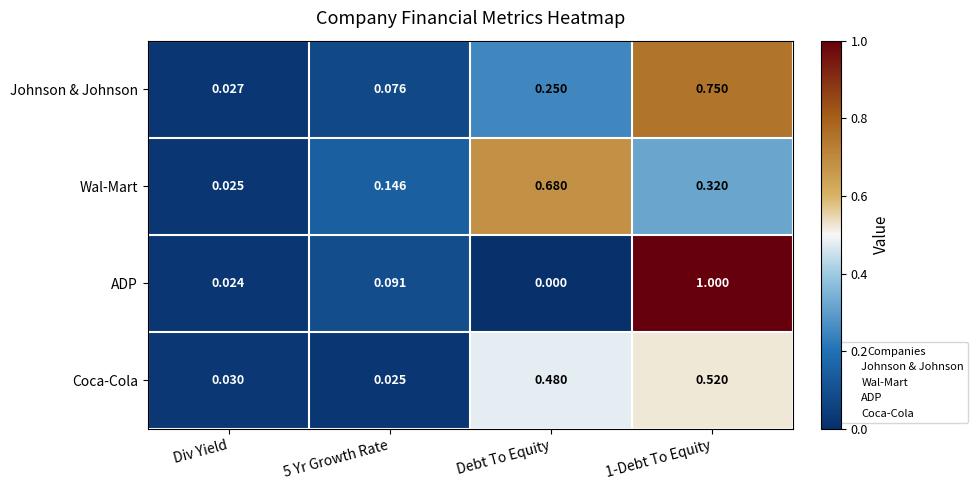

How many values in the ADP series exceed 0?

3